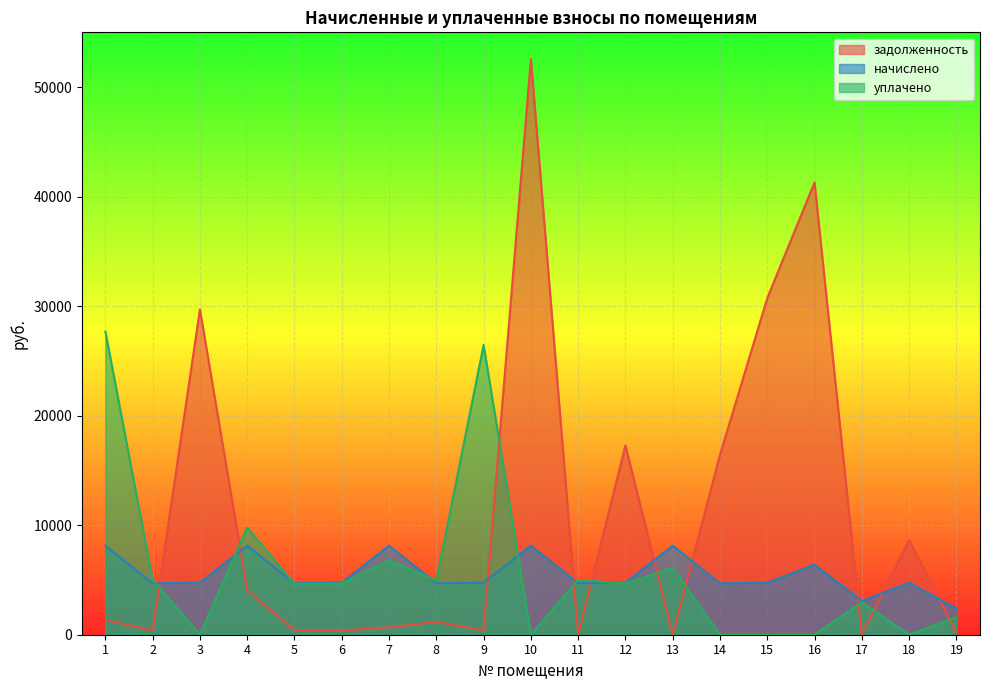

At which label does уплачено first exceed 4677?

1